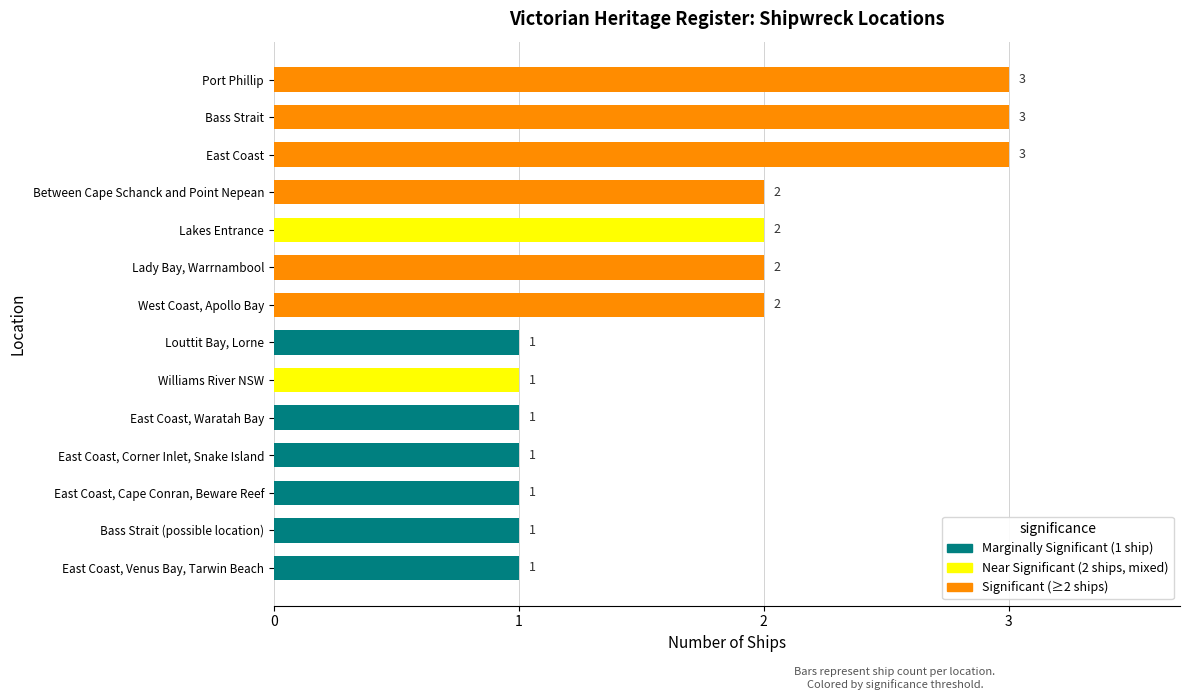

Reading bottom to top, extract all data points from this chart.

East Coast, Venus Bay, Tarwin Beach=1	Bass Strait (possible location)=1	East Coast, Cape Conran, Beware Reef=1	East Coast, Corner Inlet, Snake Island=1	East Coast, Waratah Bay=1	Williams River NSW=1	Louttit Bay, Lorne=1	West Coast, Apollo Bay=2	Lady Bay, Warrnambool=2	Lakes Entrance=2	Between Cape Schanck and Point Nepean=2	East Coast=3	Bass Strait=3	Port Phillip=3